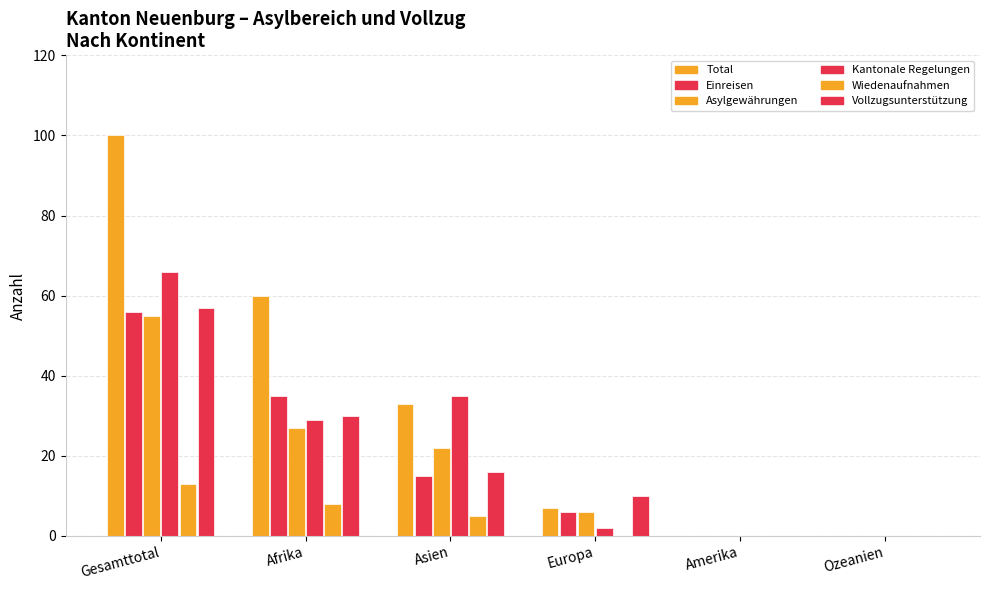

Between Gesamttotal and Amerika, which series saw the biggest shift?

Total